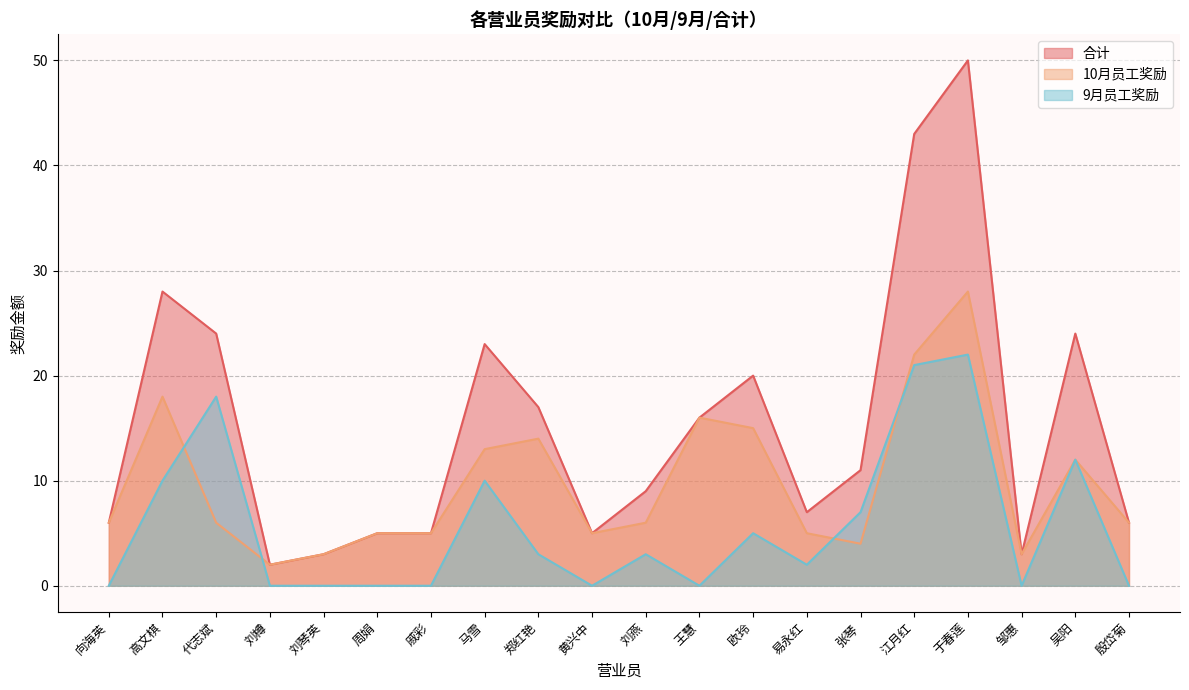

Which series changed the most between 刘樽 and 于春莲?

合计